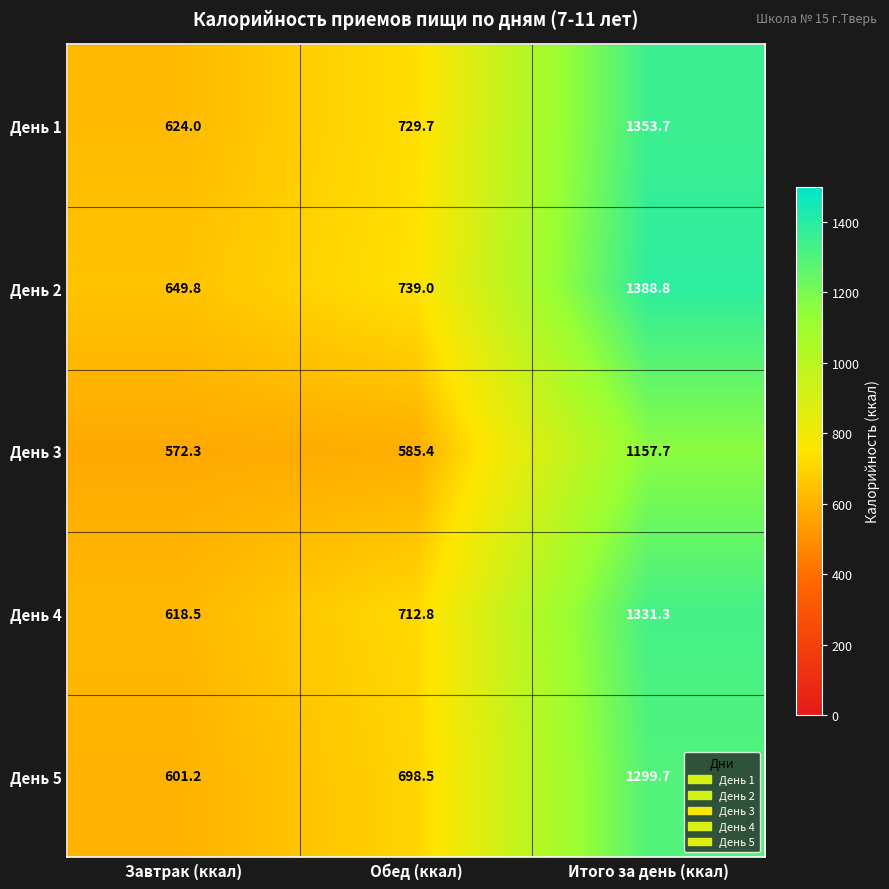

What is the sum of all День 3 values?

2315.4